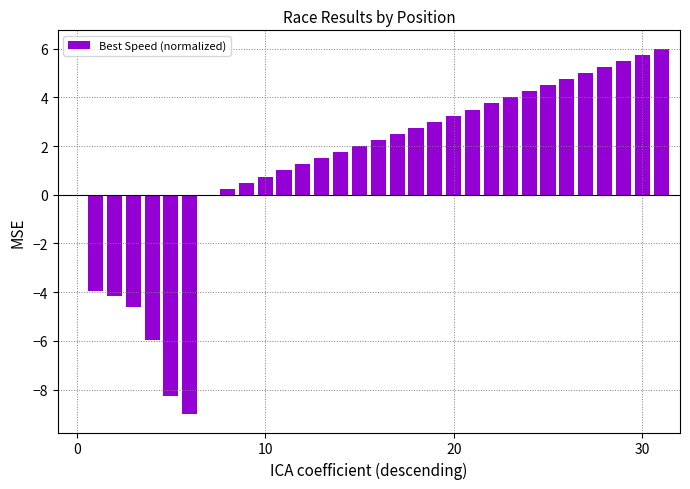

Count the number of data series in this chart.

1